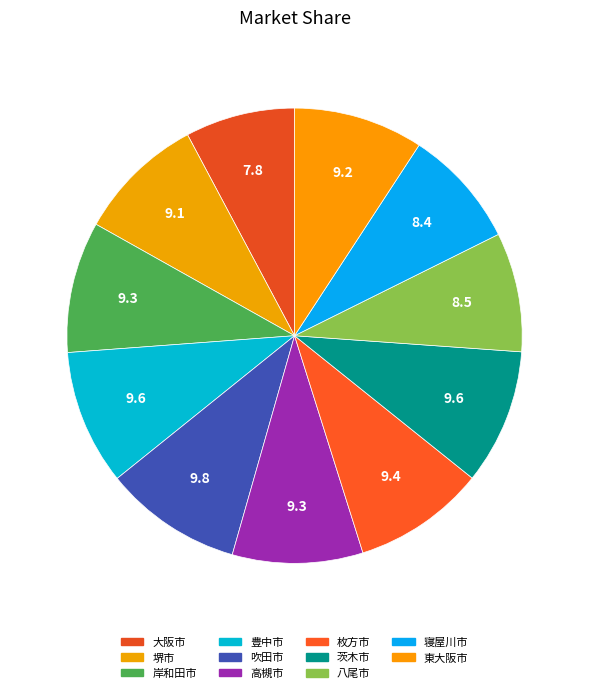

To the nearest percent, what is the difference between the largest and smallest slice percentages?

2%